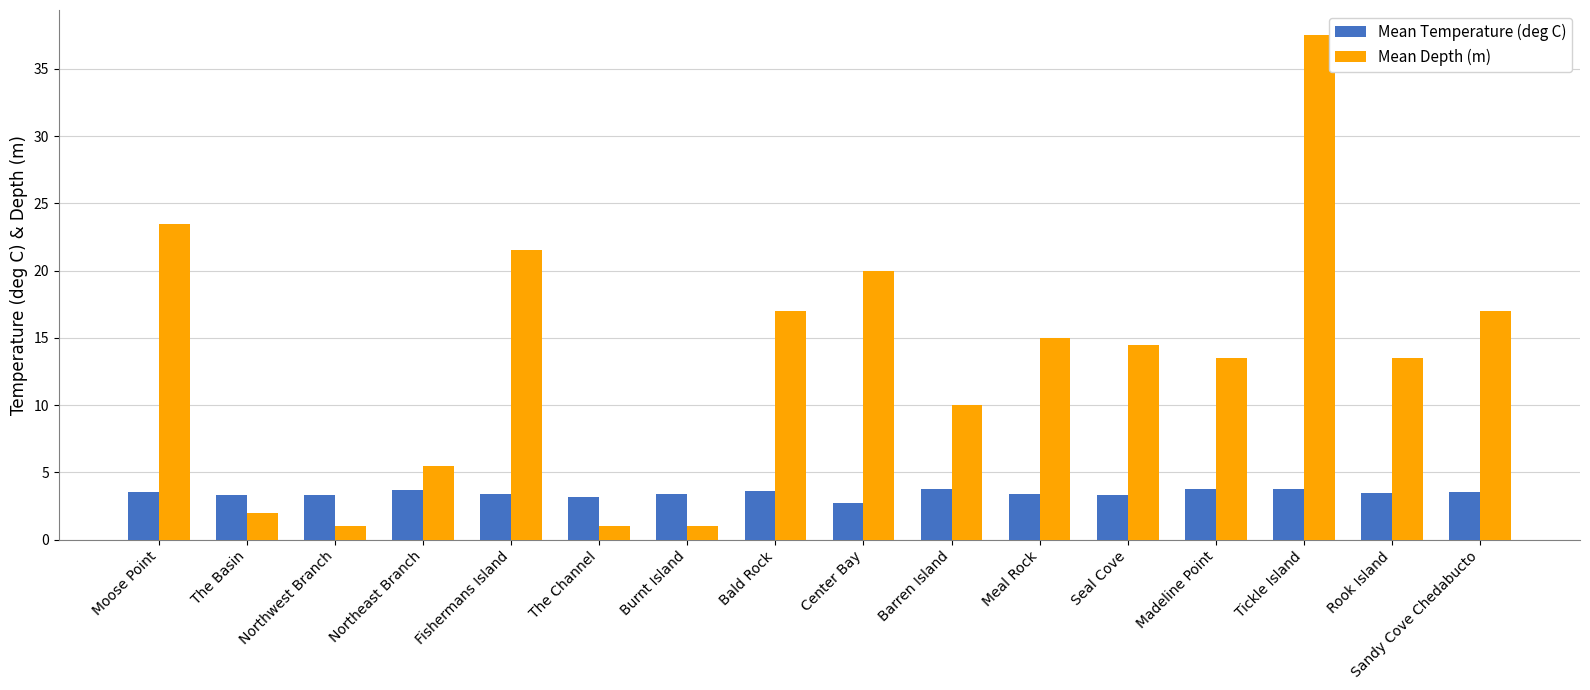

What is the sum of all Mean Temperature (deg C) values?

55.1